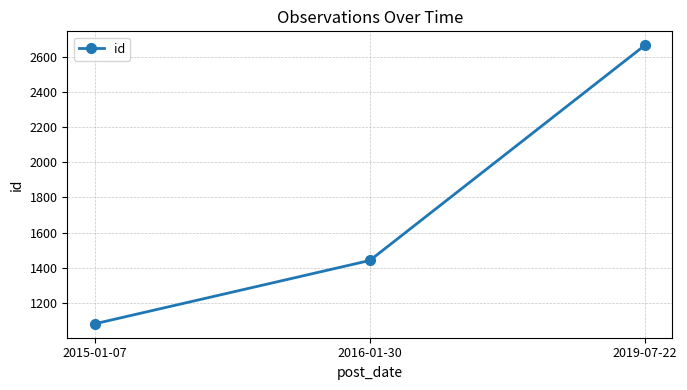

How many data points are less than 1442?

1